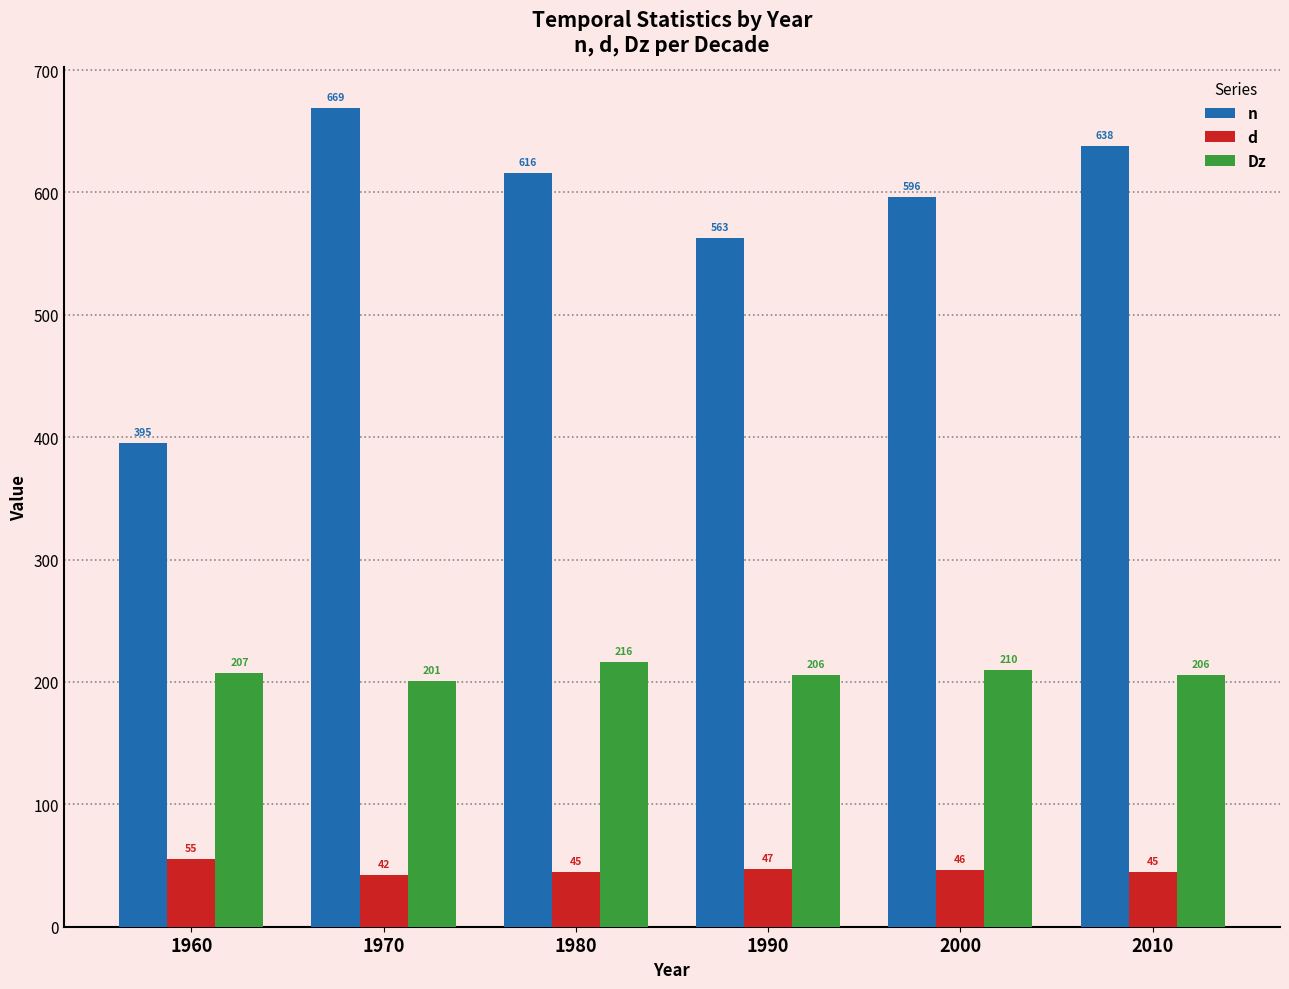

What is the value of the n bar at the 3rd from the left?

616